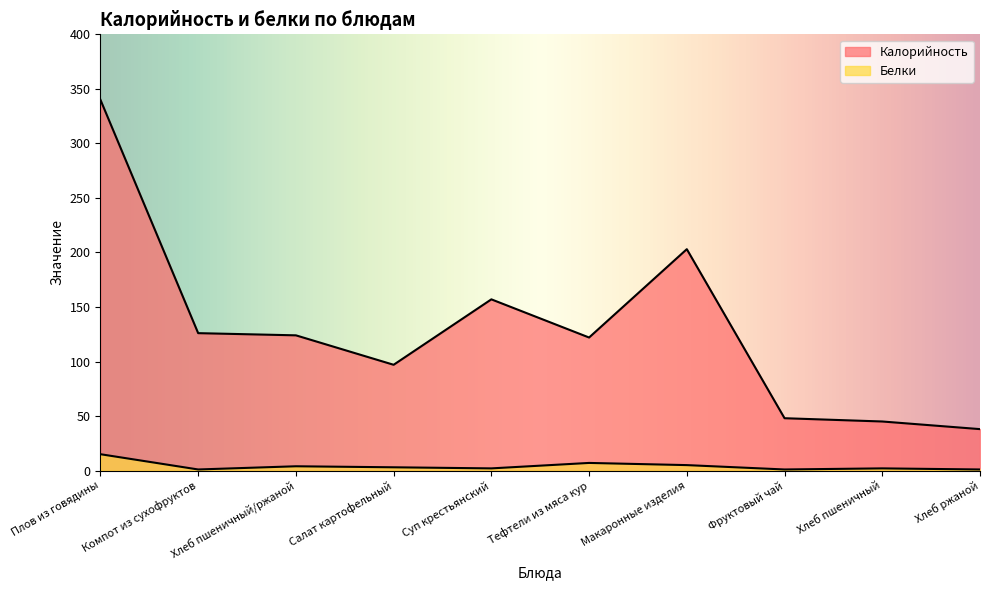

What are all the series names shown in the legend?

Калорийность, Белки